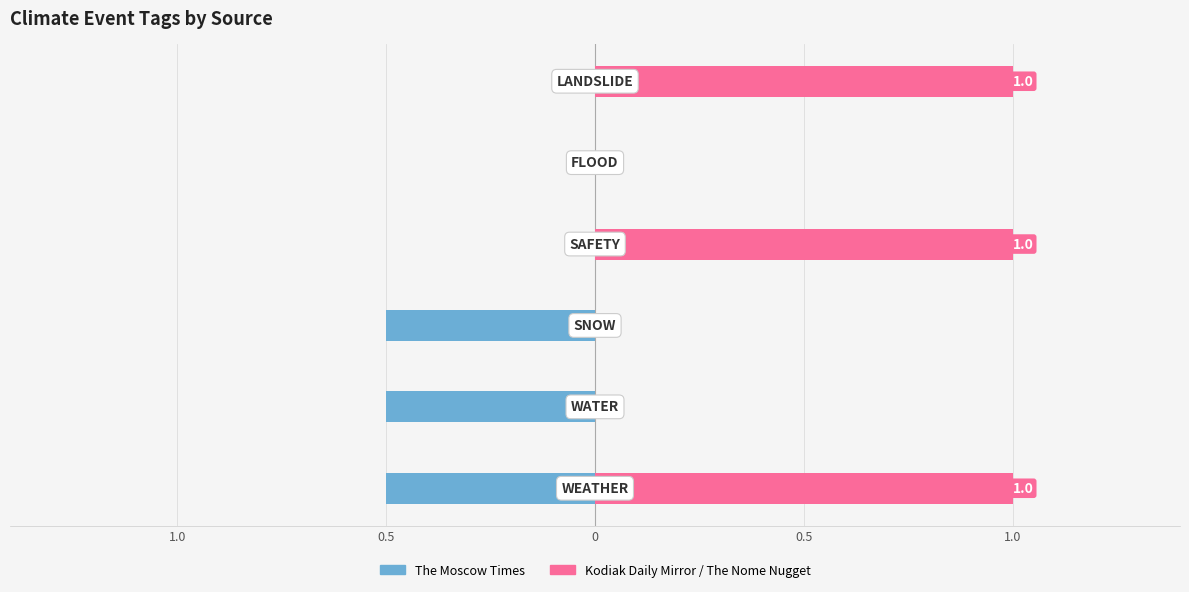

Is the value of The Moscow Times at 0 greater than the value of Kodiak Daily Mirror / The Nome Nugget at 0.5?

No